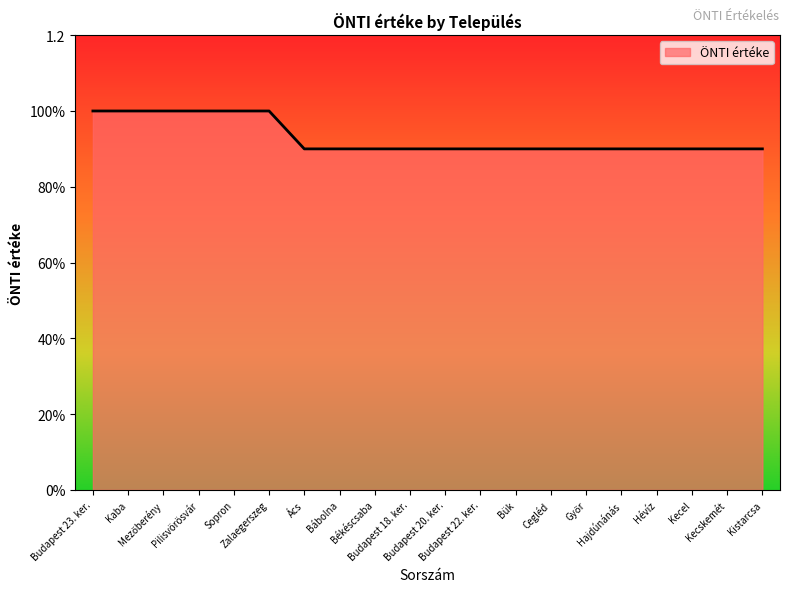

What is the maximum value shown in the chart?

1.0